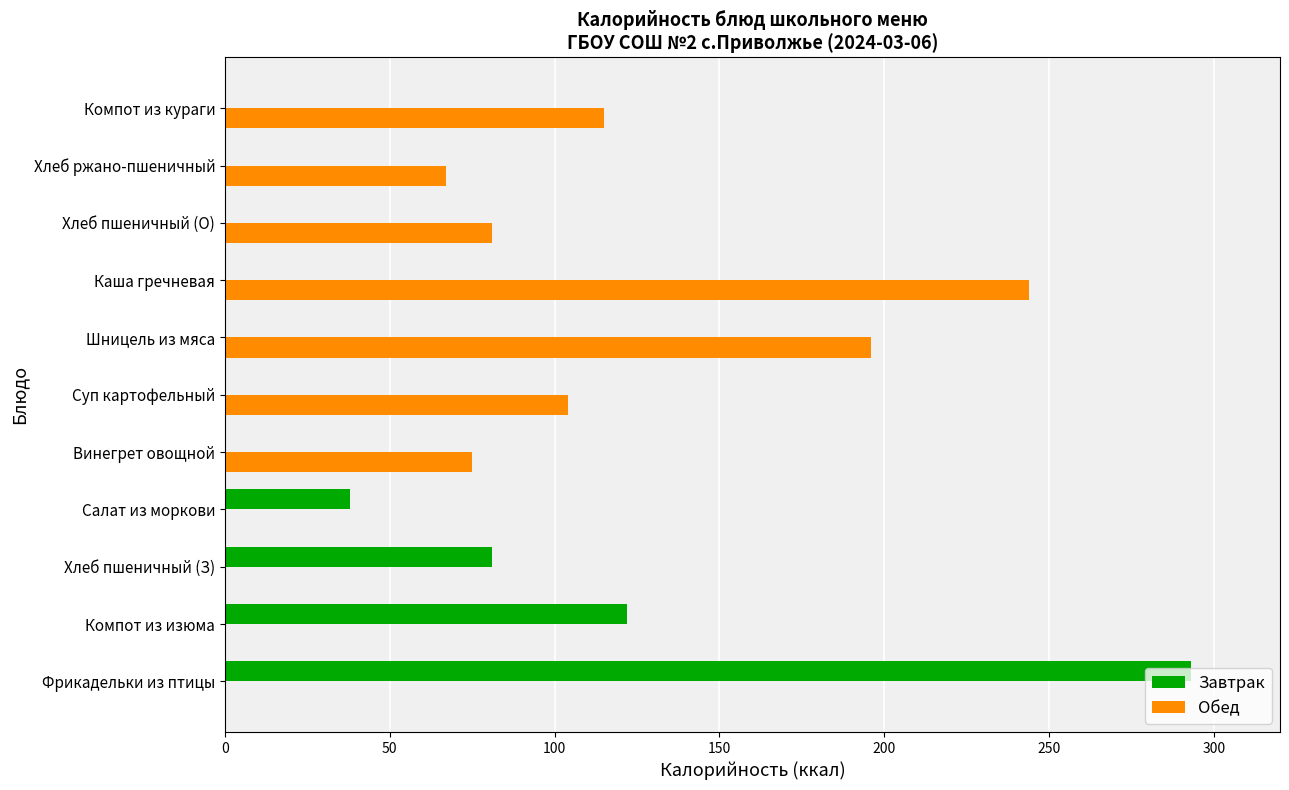

The Обед series shows 187 at Компот из кураги. True or false?

False